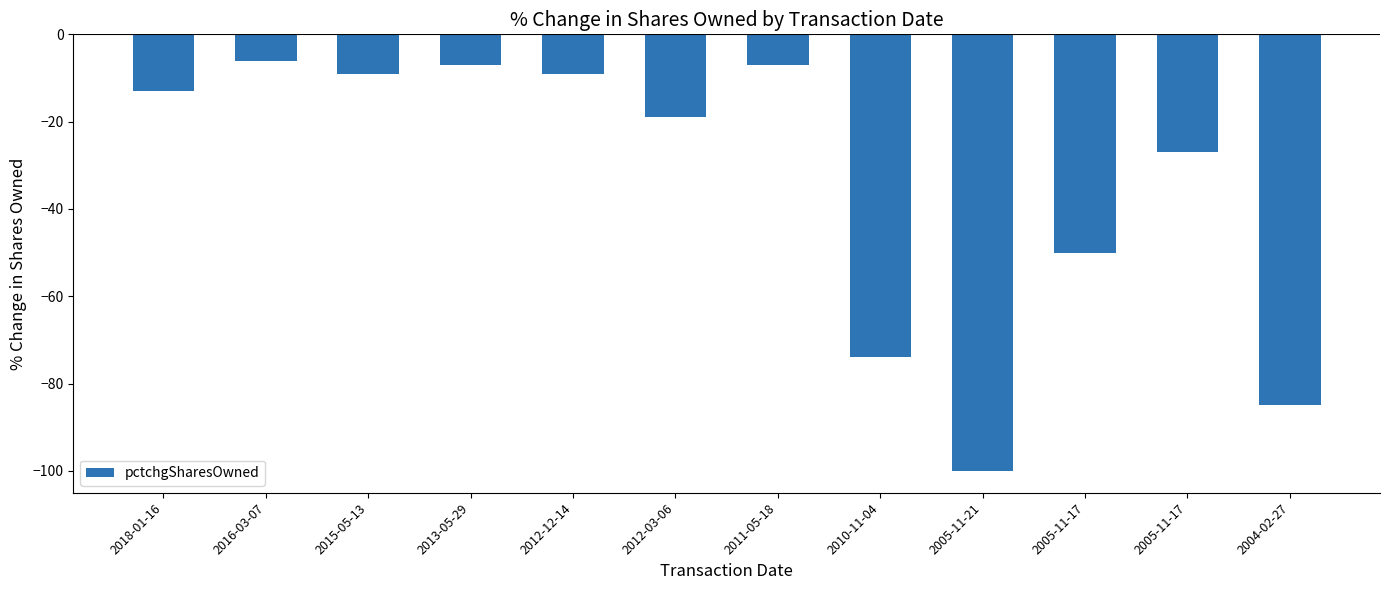

What is the change in value from 2013-05-29 to 2004-02-27?

-78